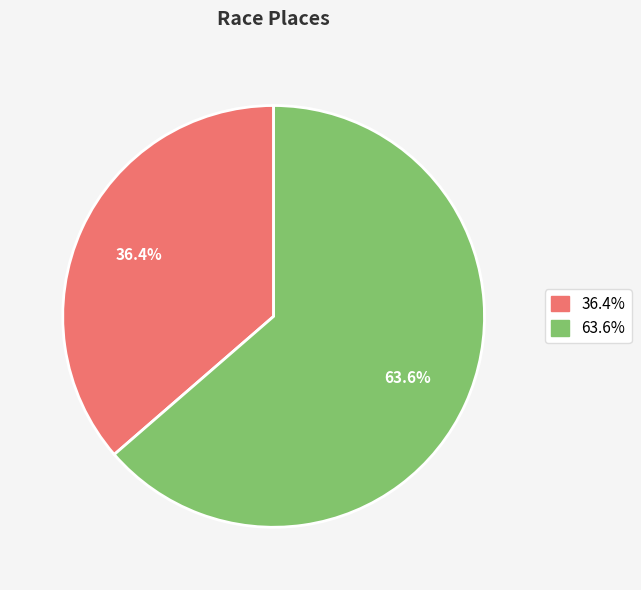

Is there any slice that represents more than half of the pie?

Yes